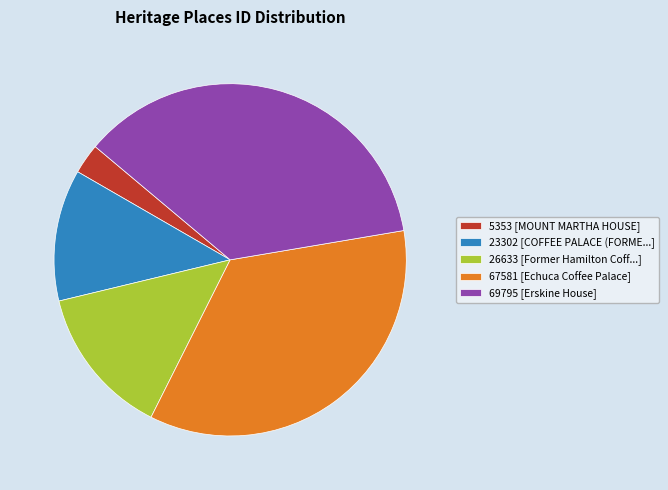

Does 5353 [MOUNT MARTHA HOUSE] account for over 50% of the chart?

No